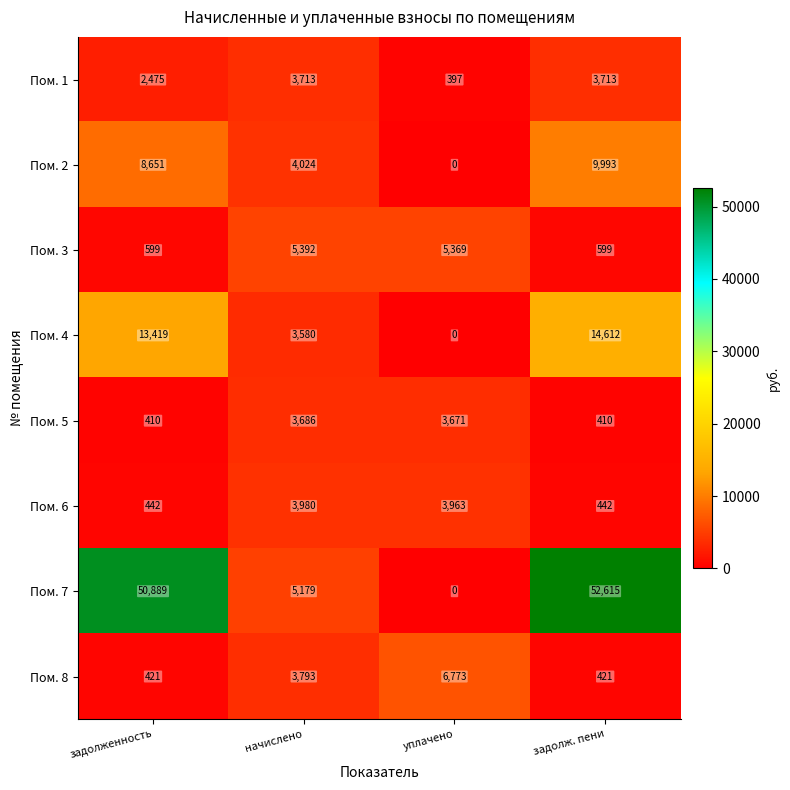

What is the spread (max minus min) of values at задолженность?

50479